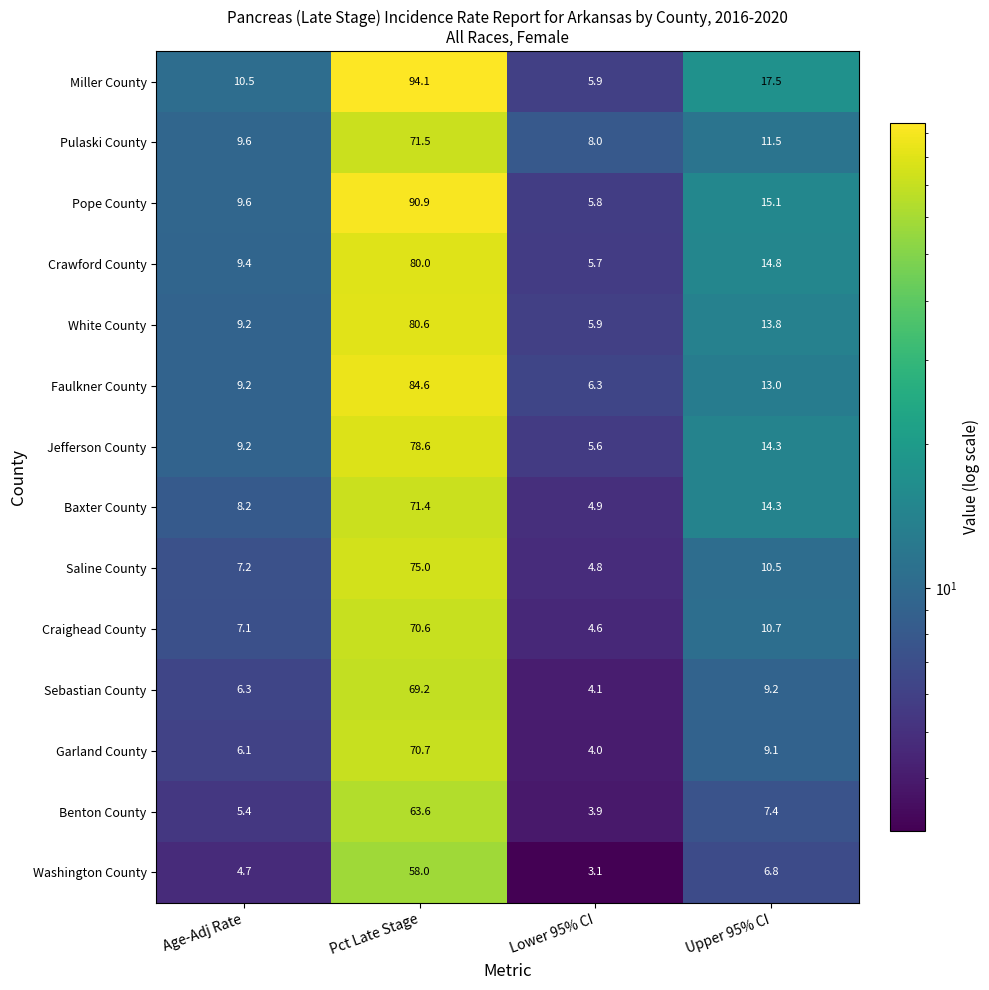

The White County series shows 133.5 at Pct Late Stage. True or false?

False